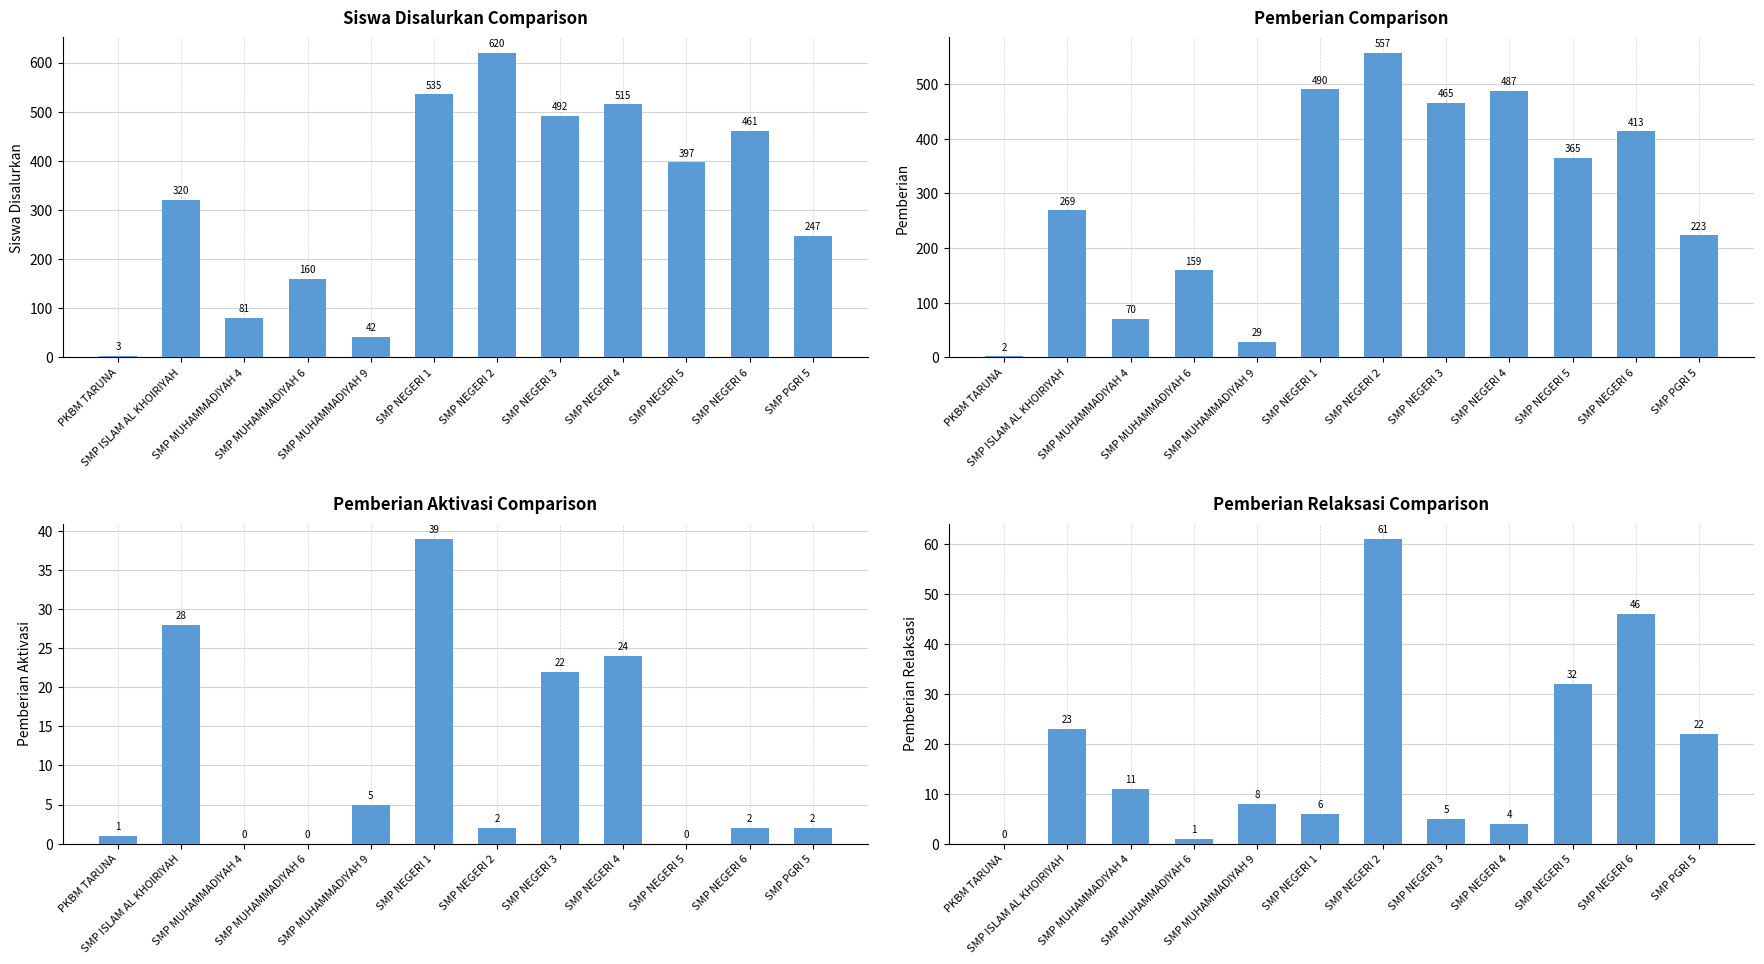

What is the approximate value of Siswa Disalurkan at SMP MUHAMMADIYAH 9?

42